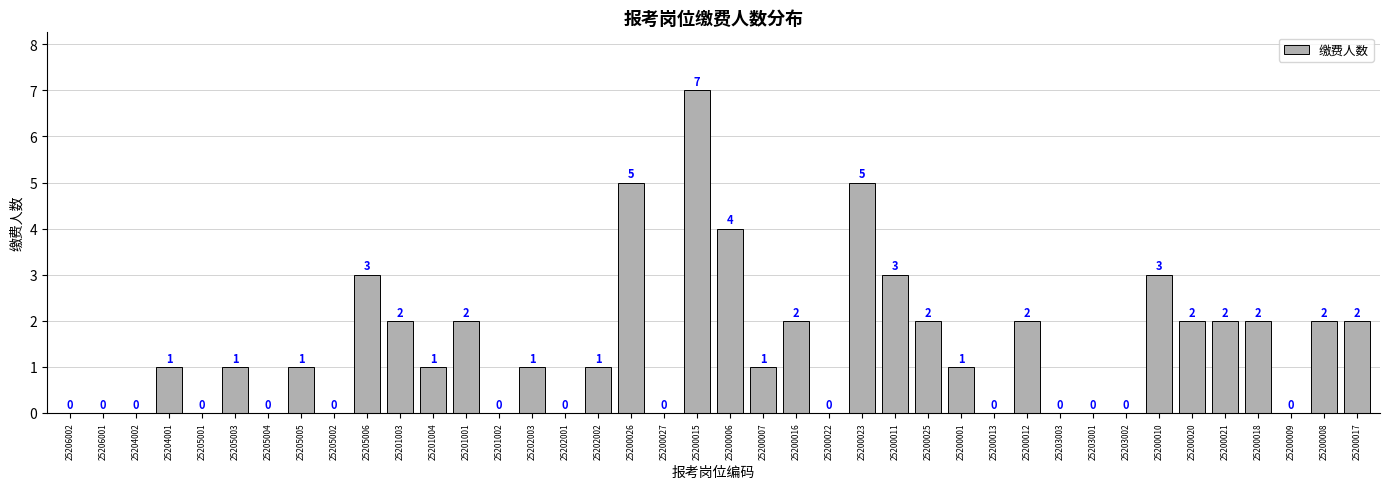

What is the greatest value displayed?

7